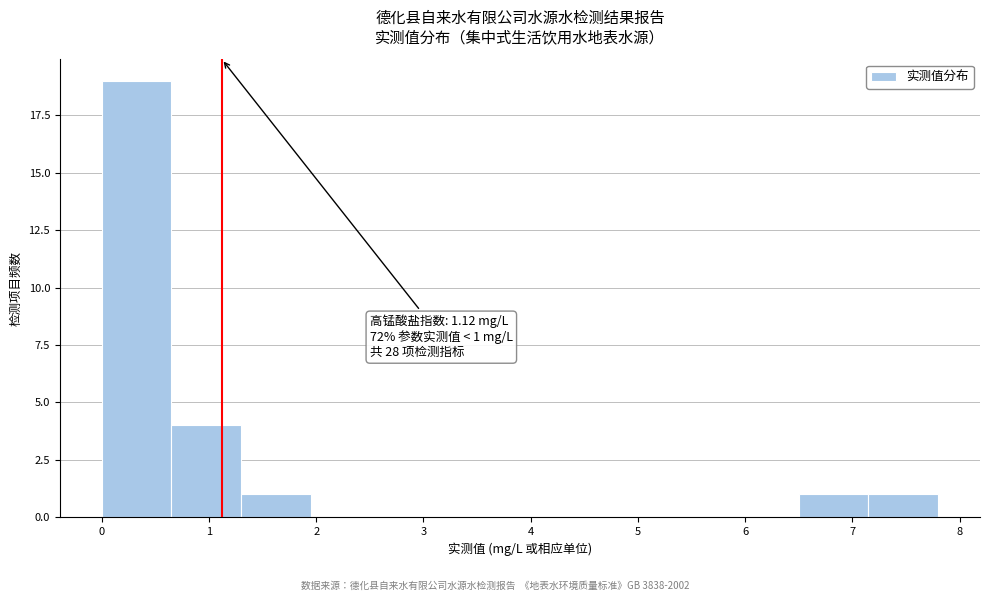

Which range on the x-axis has the tallest bar?

0.0 to 0.7